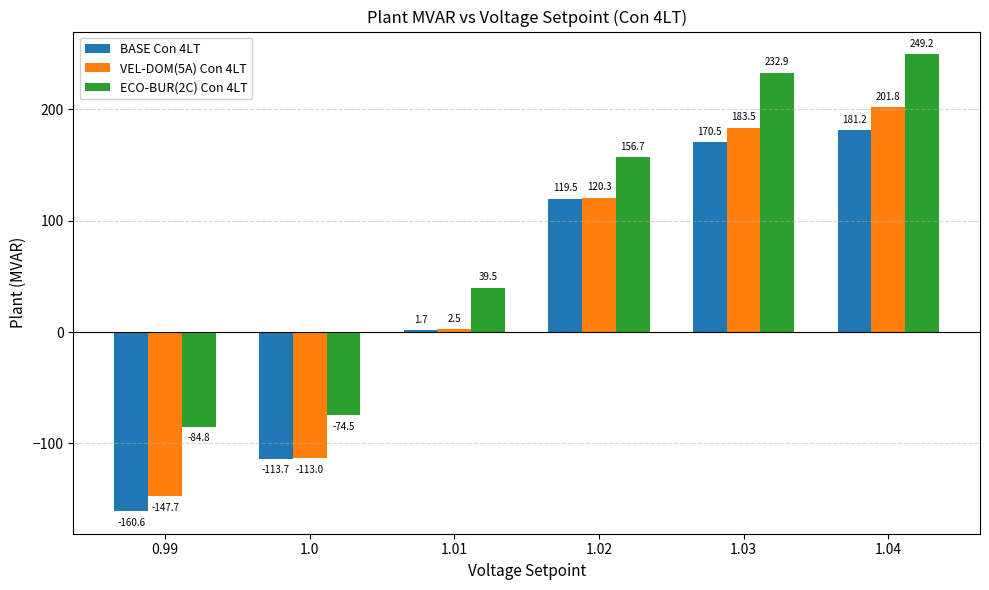

How many negative values does the BASE Con 4LT series have?

2